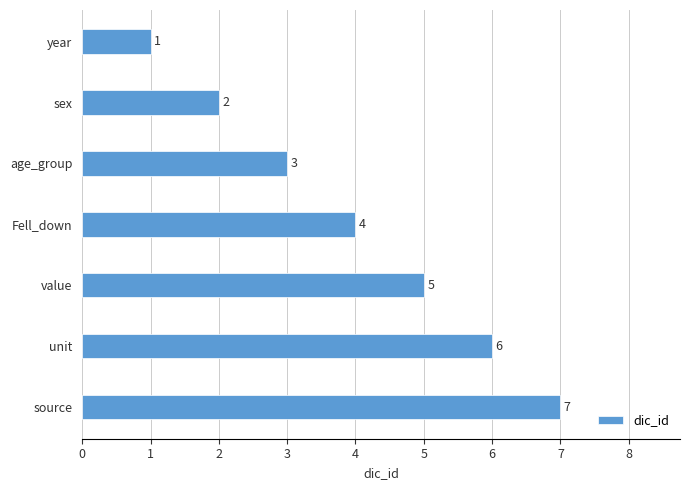

True or false: the data shows 1 at sex.

False